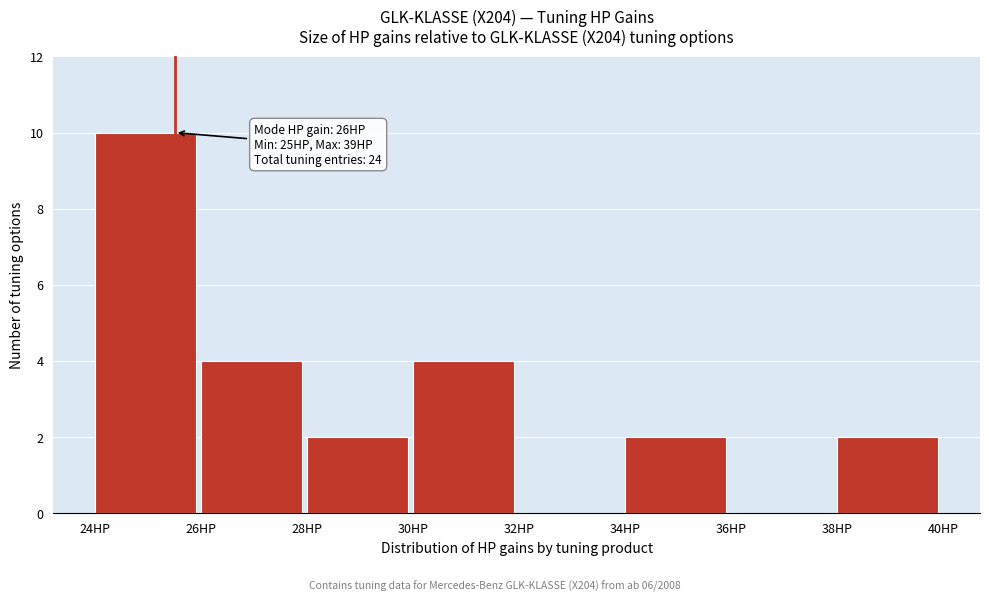

Reading left to right, extract all data points from this chart.

24HP=10	26HP=4	28HP=2	30HP=4	32HP=0	34HP=2	36HP=0	38HP=2